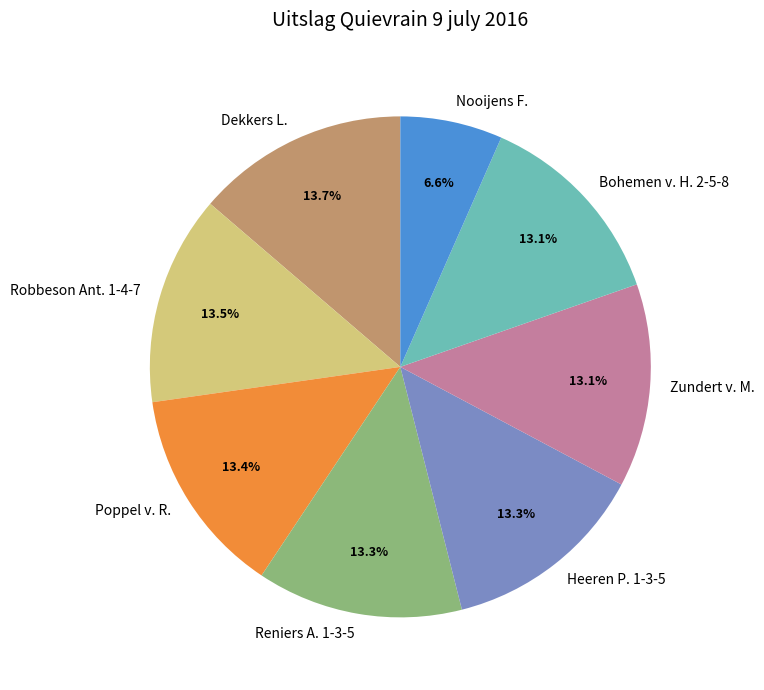

How many slices are in this pie chart?

8